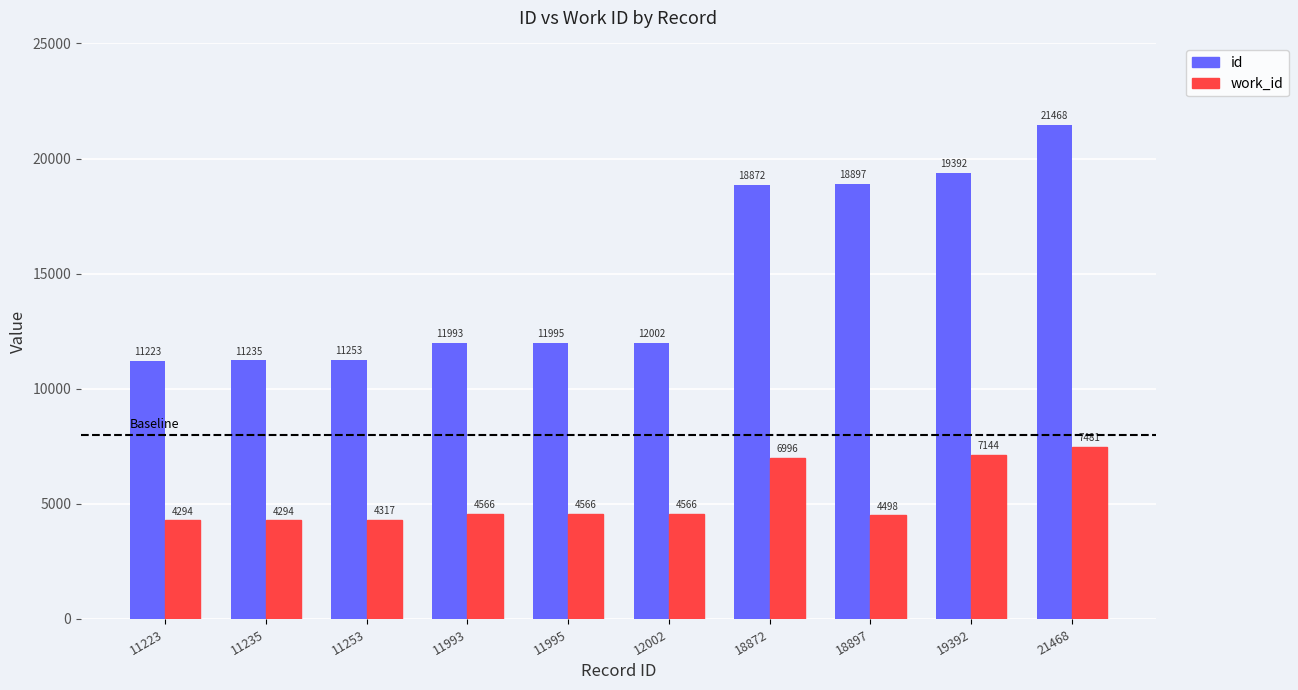

At which category does the chart reach its peak across all series?

21468